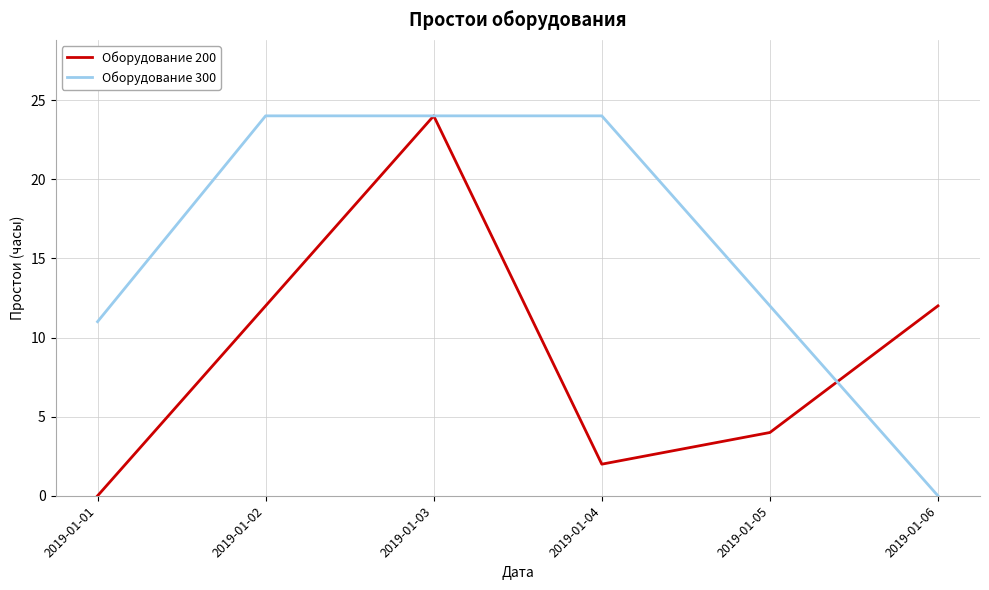

Reading left to right, list all the values displayed in this chart.

Оборудование 200: 2019-01-01=0	2019-01-02=12	2019-01-03=24	2019-01-04=2	2019-01-05=4	2019-01-06=12
Оборудование 300: 2019-01-01=11	2019-01-02=24	2019-01-03=24	2019-01-04=24	2019-01-05=12	2019-01-06=0